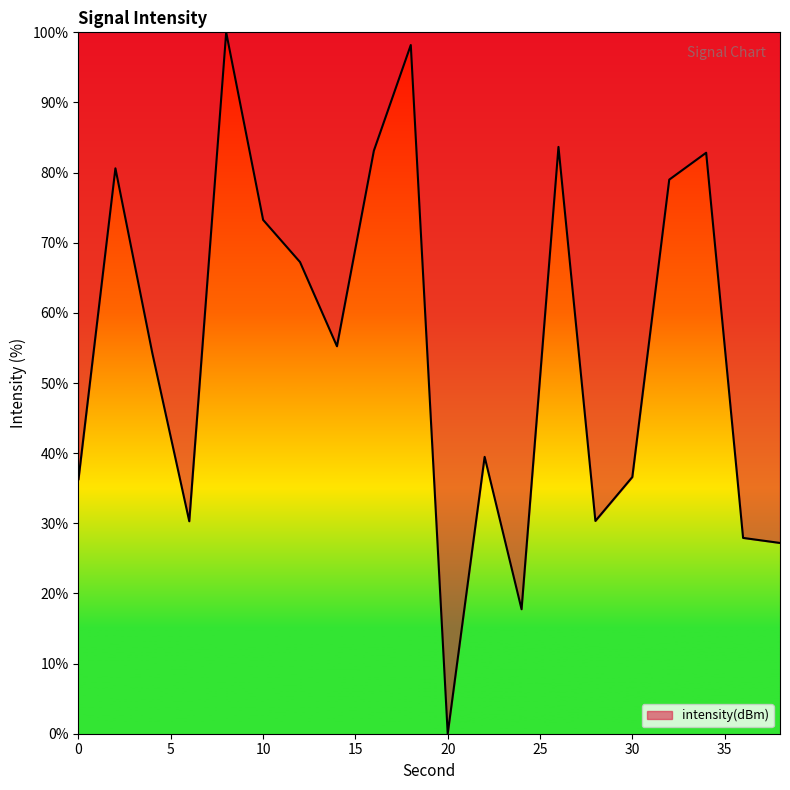

What is the sum of all values?

1103.3